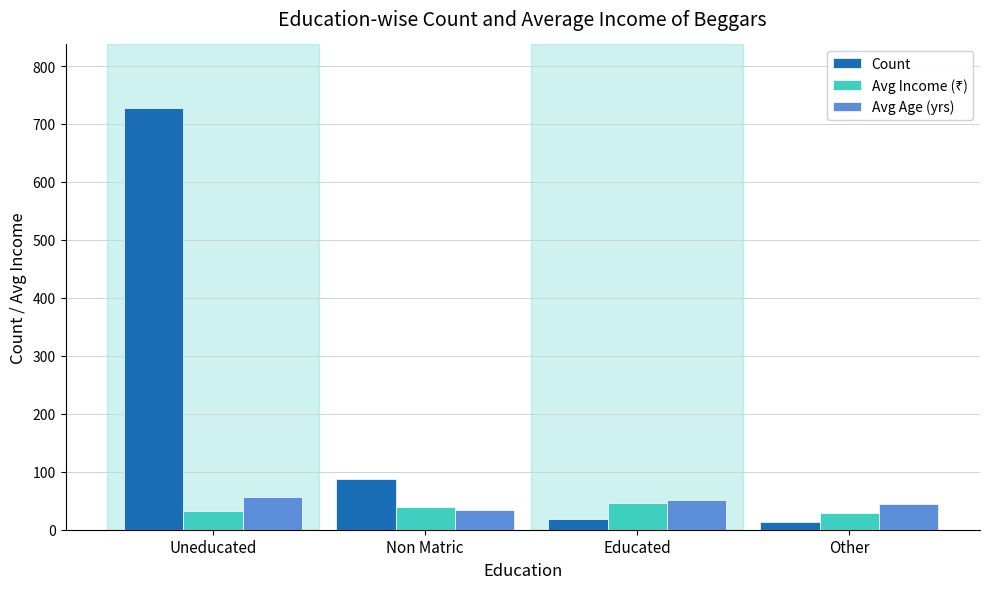

What is the maximum value shown in the chart?

728.0